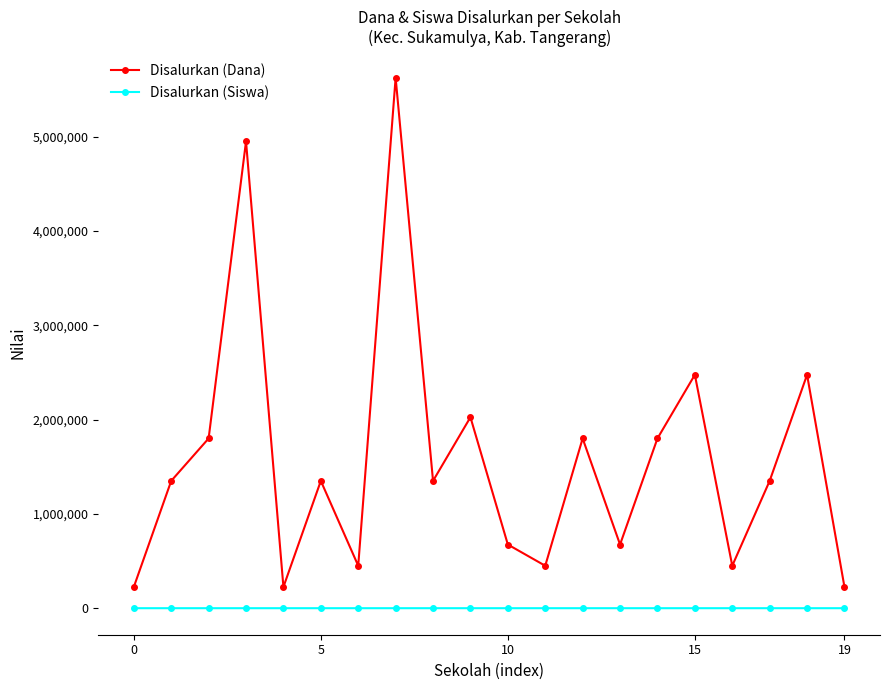

Which series has the largest range (max minus min)?

Disalurkan (Dana)